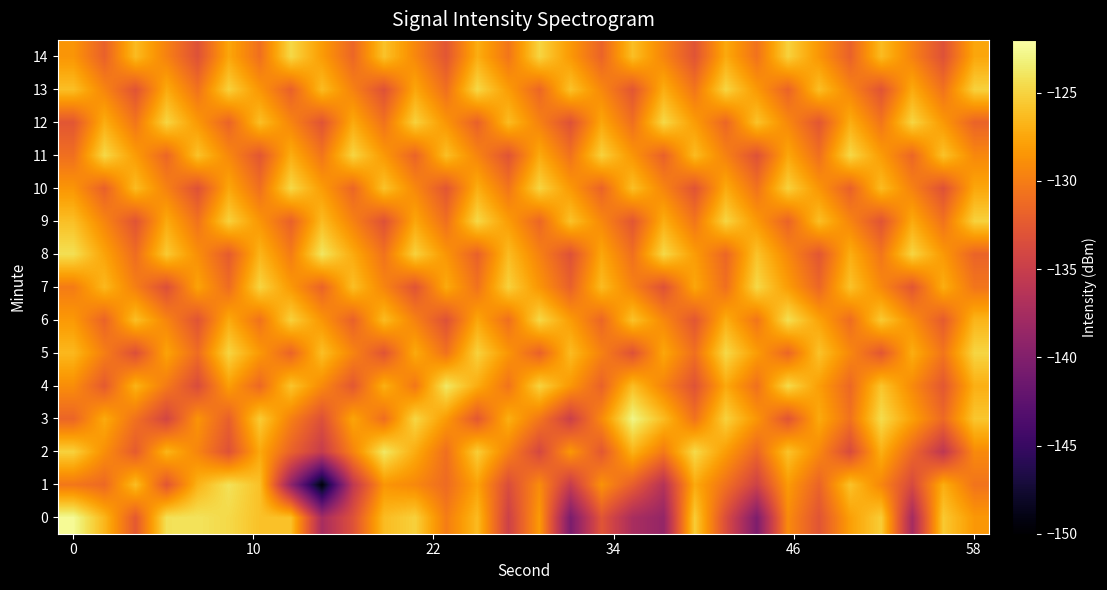

Rank the series by their maximum value, from highest to lowest.

0, 3, 2, 4, 8, 1, 6, 5, 7, 9, 10, 11, 12, 13, 14